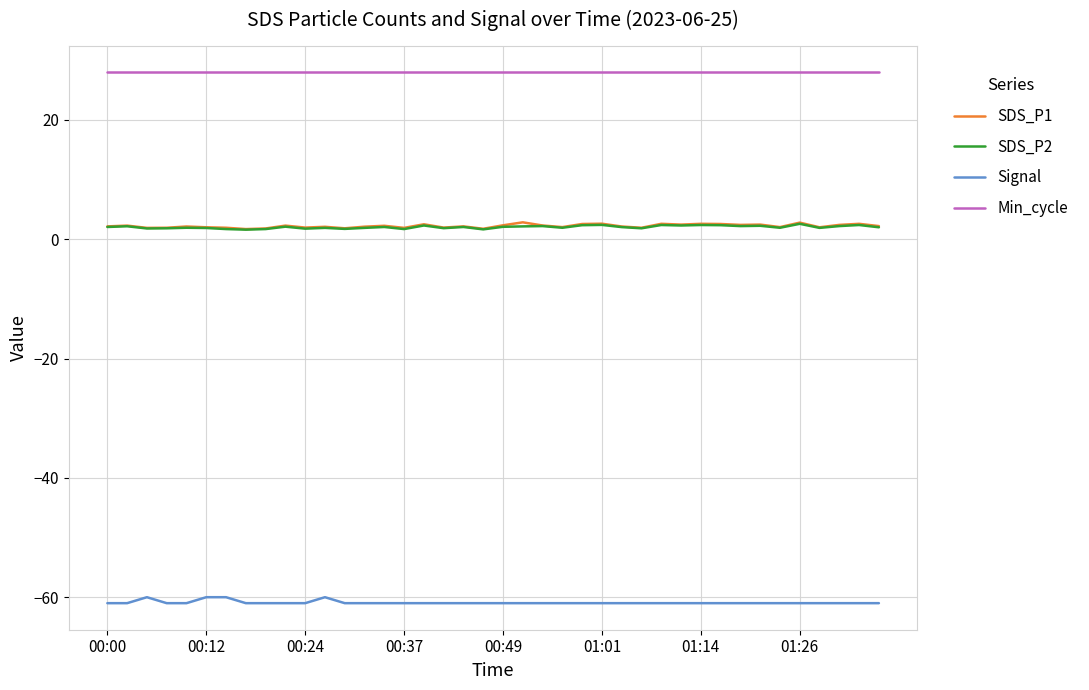

Which series has the largest total across all categories?

Min_cycle